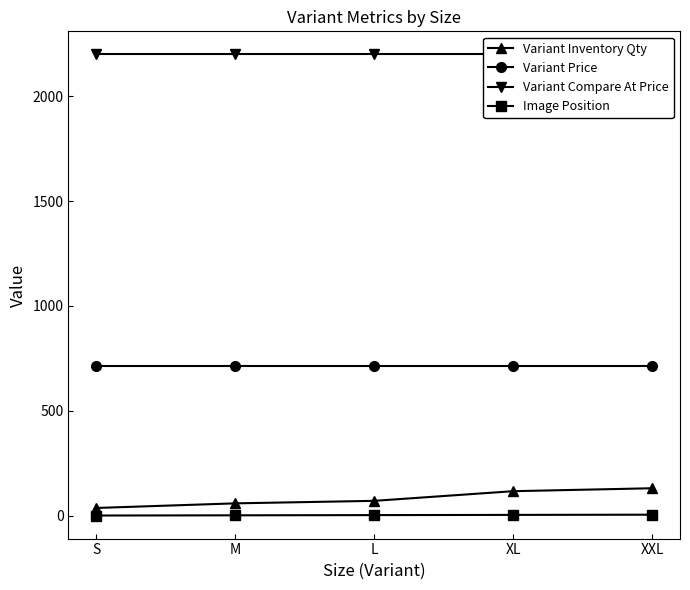

Which has a higher value, M or XXL?

XXL